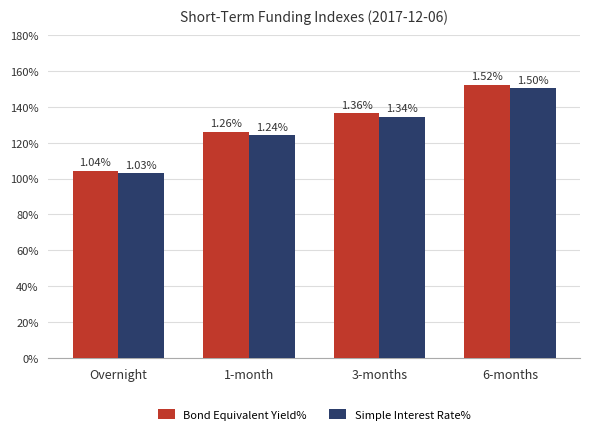

What is the sum of all Bond Equivalent Yield% values?

5.2